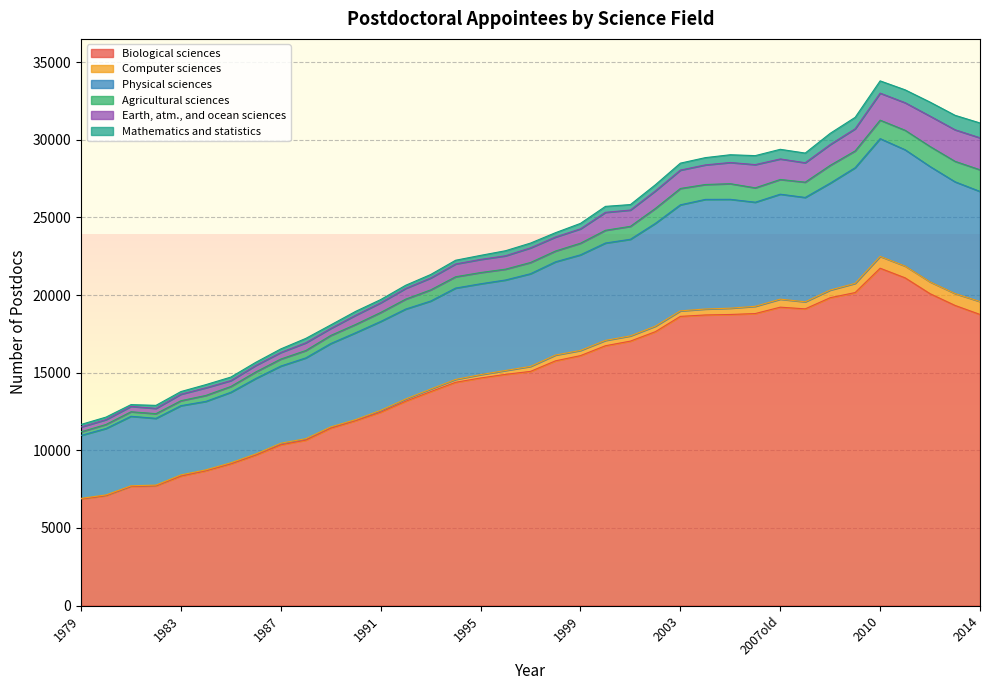

True or false: Biological sciences and Earth, atm., and ocean sciences intersect in this chart.

False